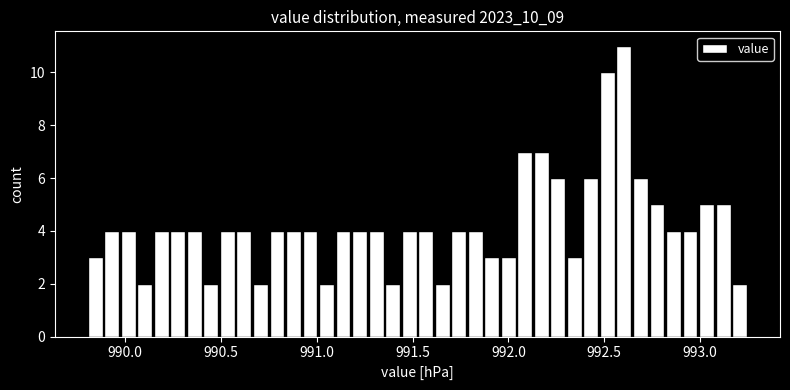

Read against the x-axis, roughly where is the centre of the tallest bar?

992.60